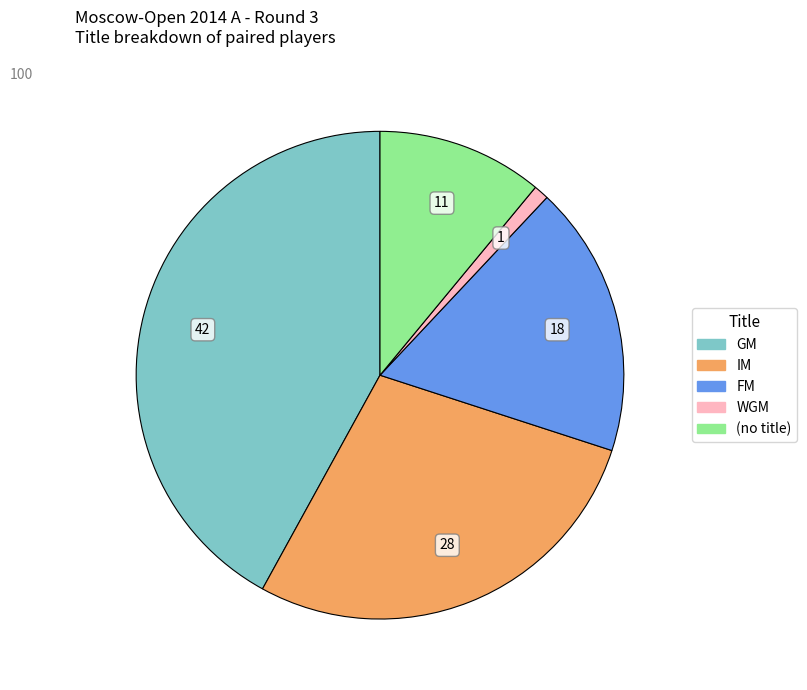

Is there a majority slice in this chart?

No